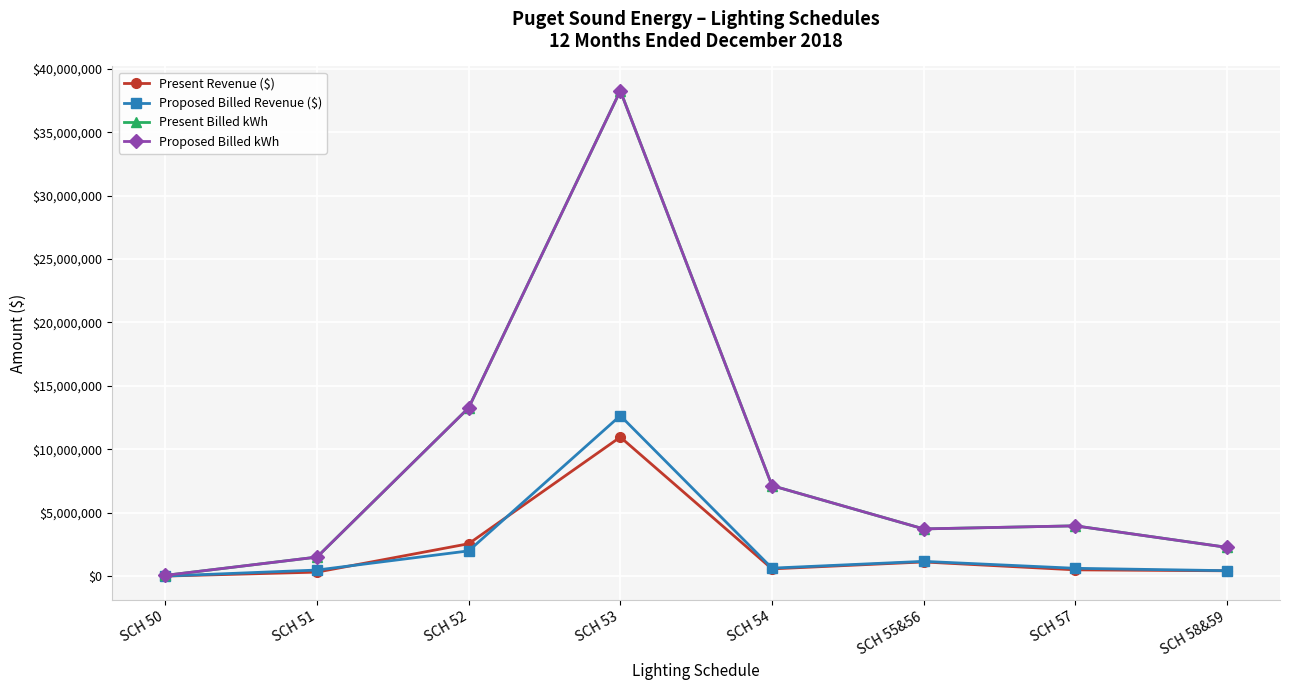

Which series has the widest spread of values?

Present Billed kWh